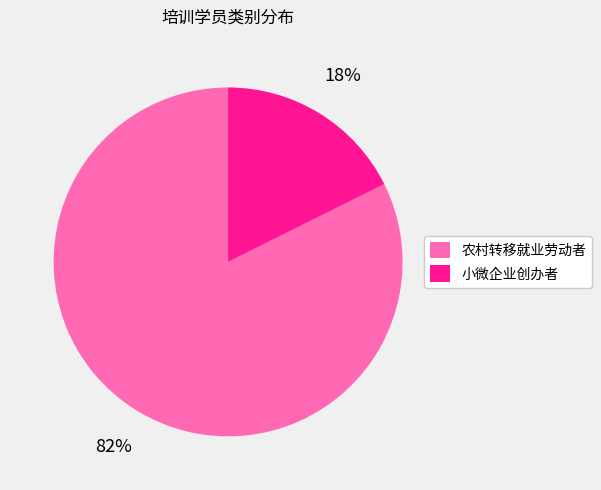

What is the majority slice?

农村转移就业劳动者